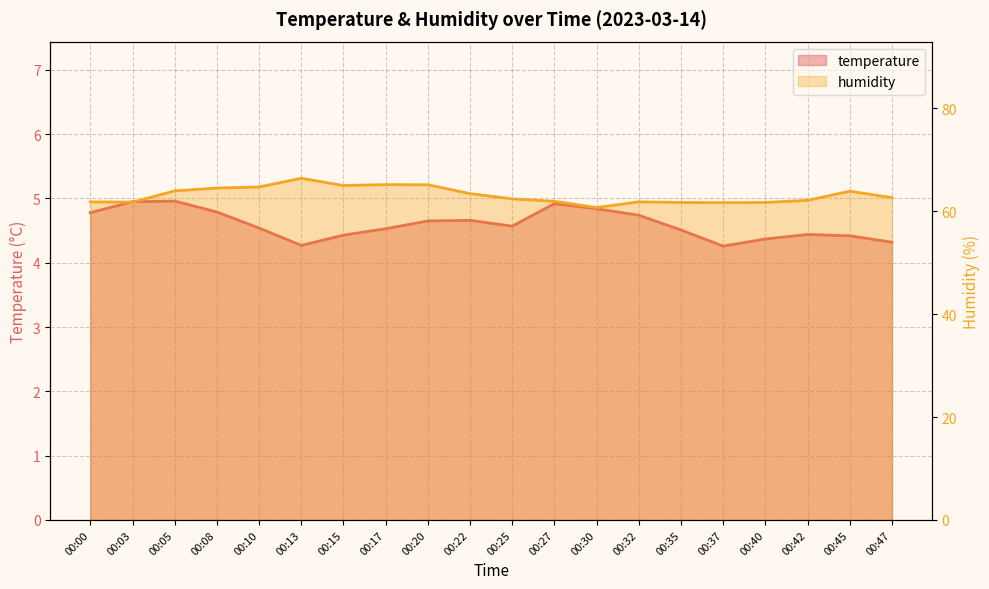

How many lines are shown in the chart?

2